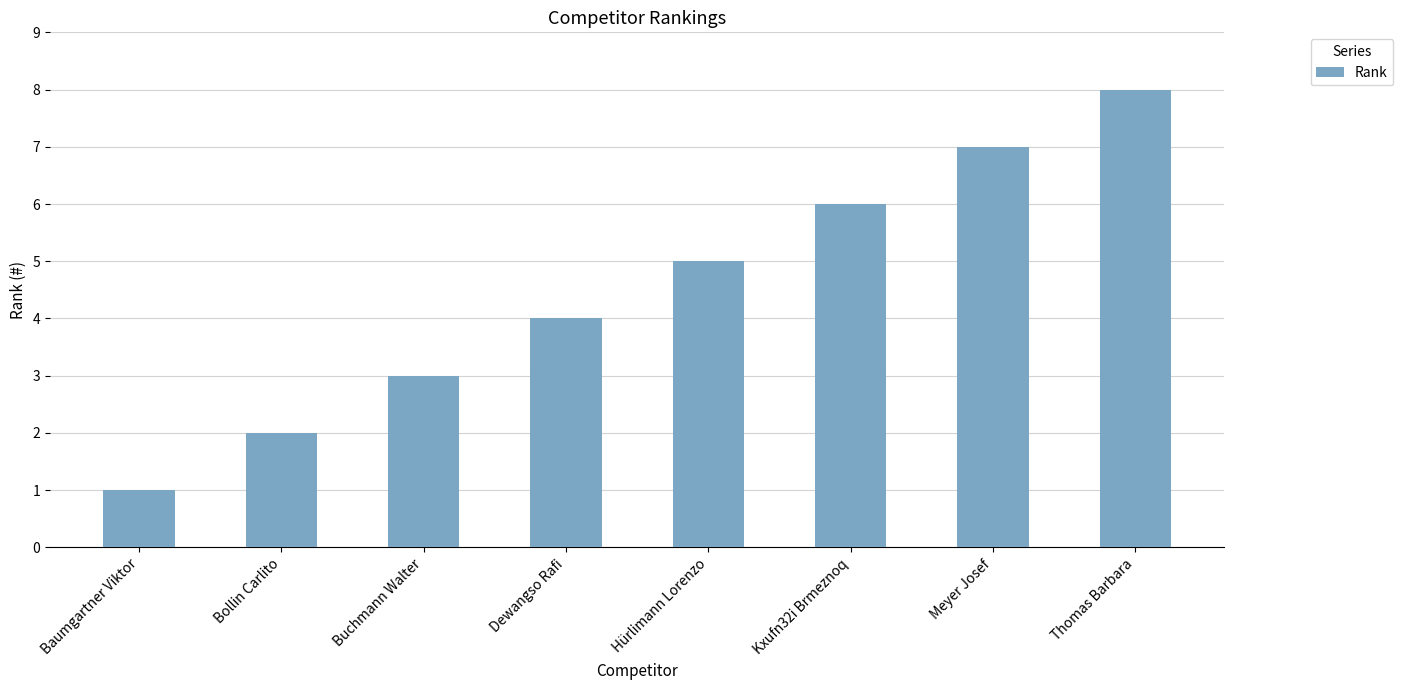

Reading left to right, transcribe all the data shown in this chart.

1	2	3	4	5	6	7	8